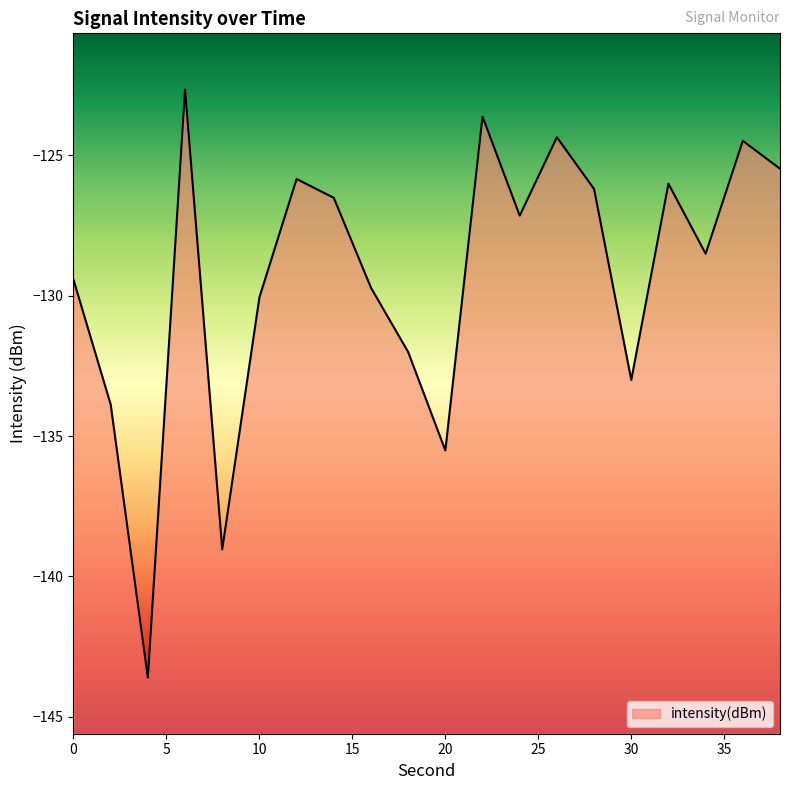

What is the value of the 7th point from the left?

-125.8